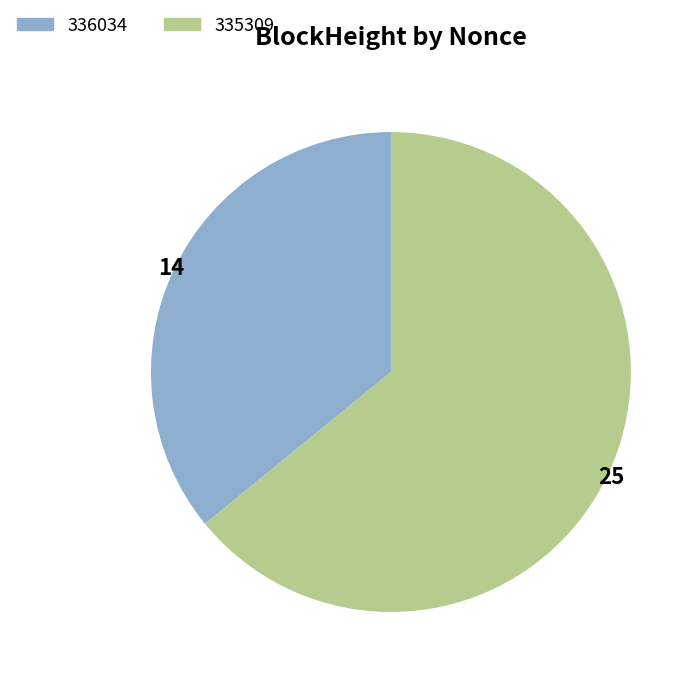

Does 336034 represent more than half of the total?

No